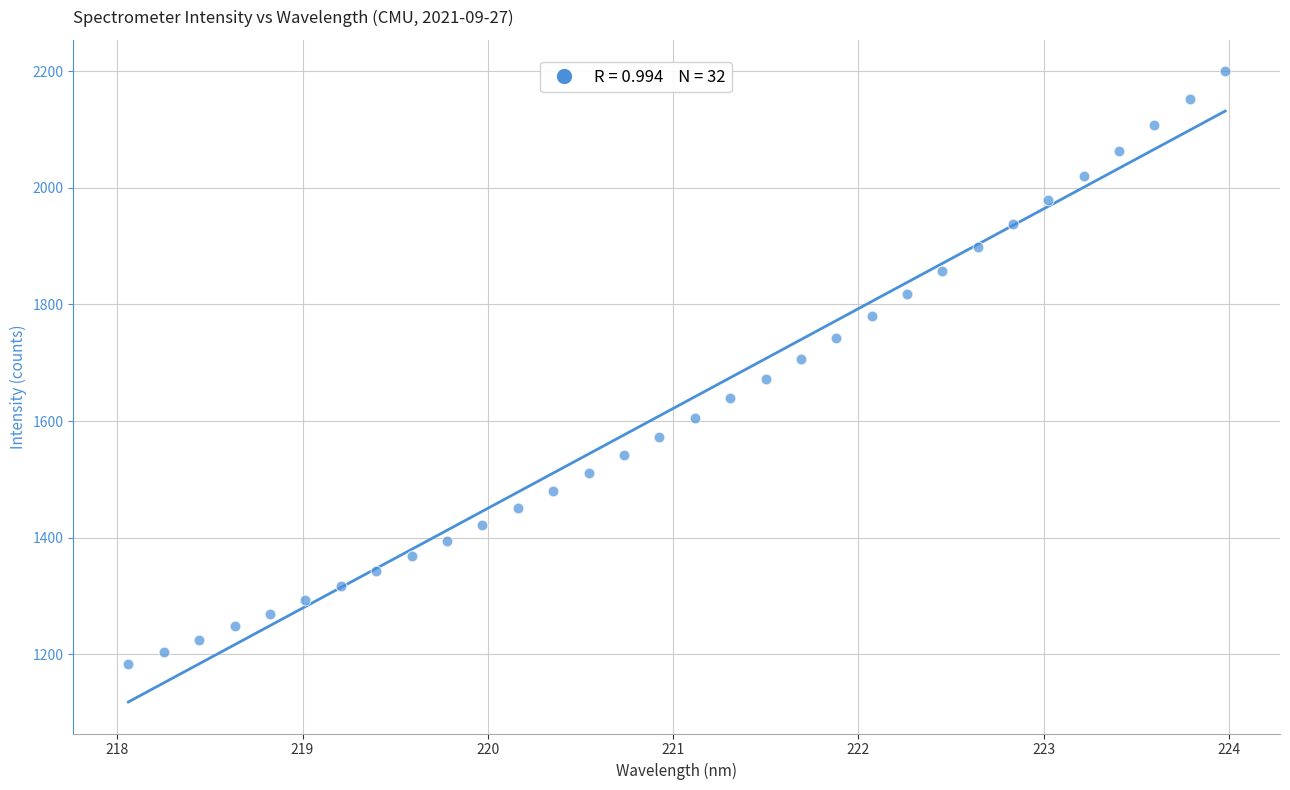

What is the range of Y values (max minus min)?

1016.4